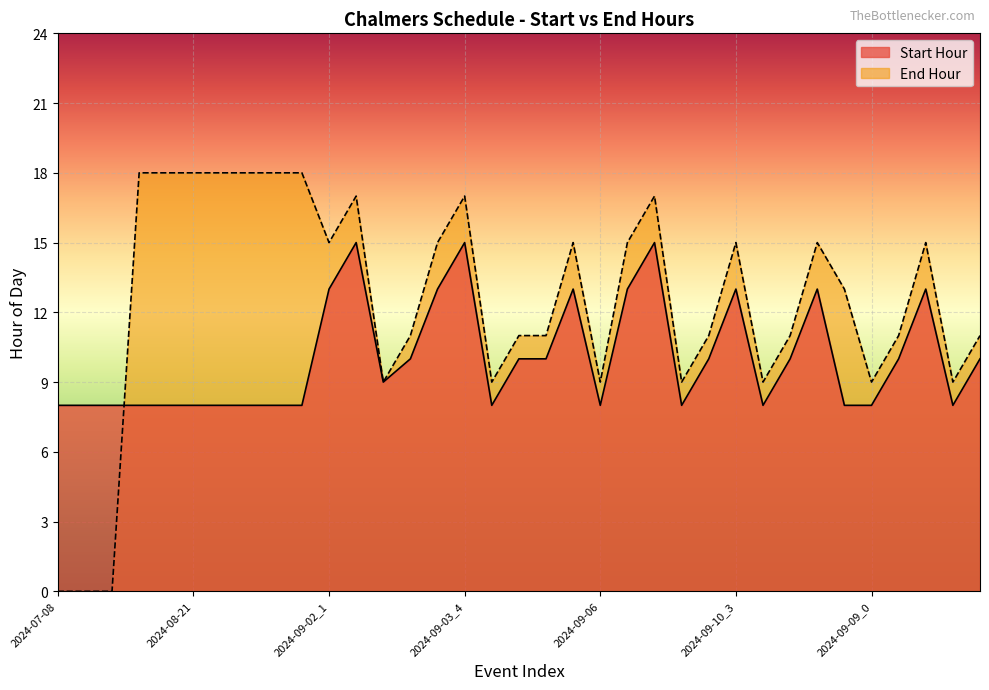

What is the value of the End Hour point at the 20th from the left?

15